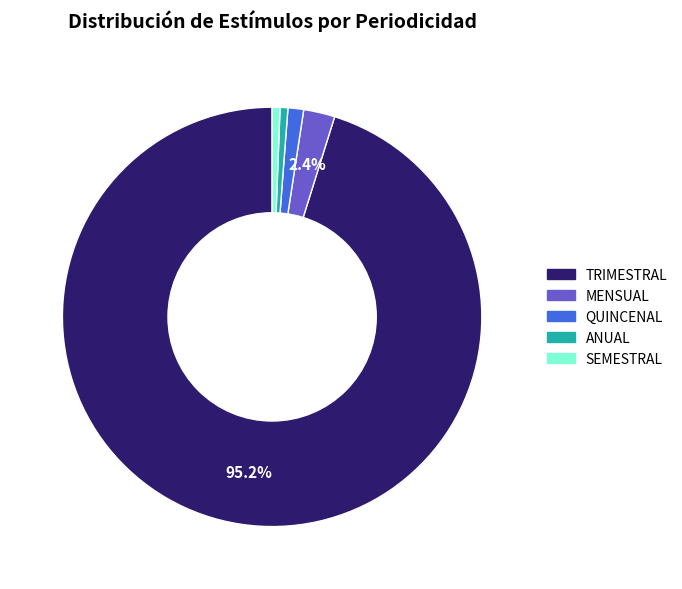

Count the number of slices in the pie.

5